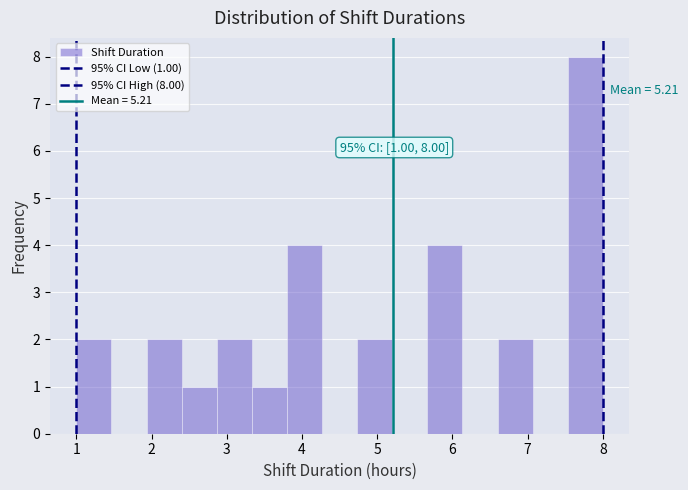

Which range on the x-axis has the tallest bar?

7.5 to 8.0